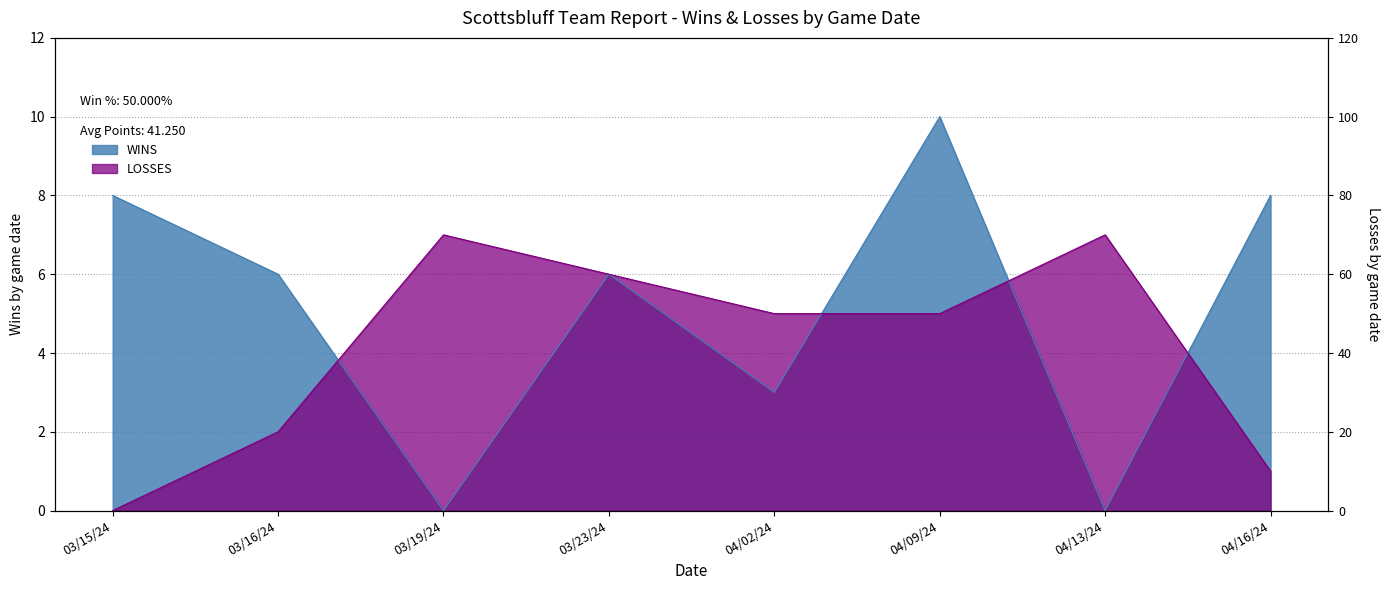

At which category does LOSSES reach its first local peak?

03/19/24